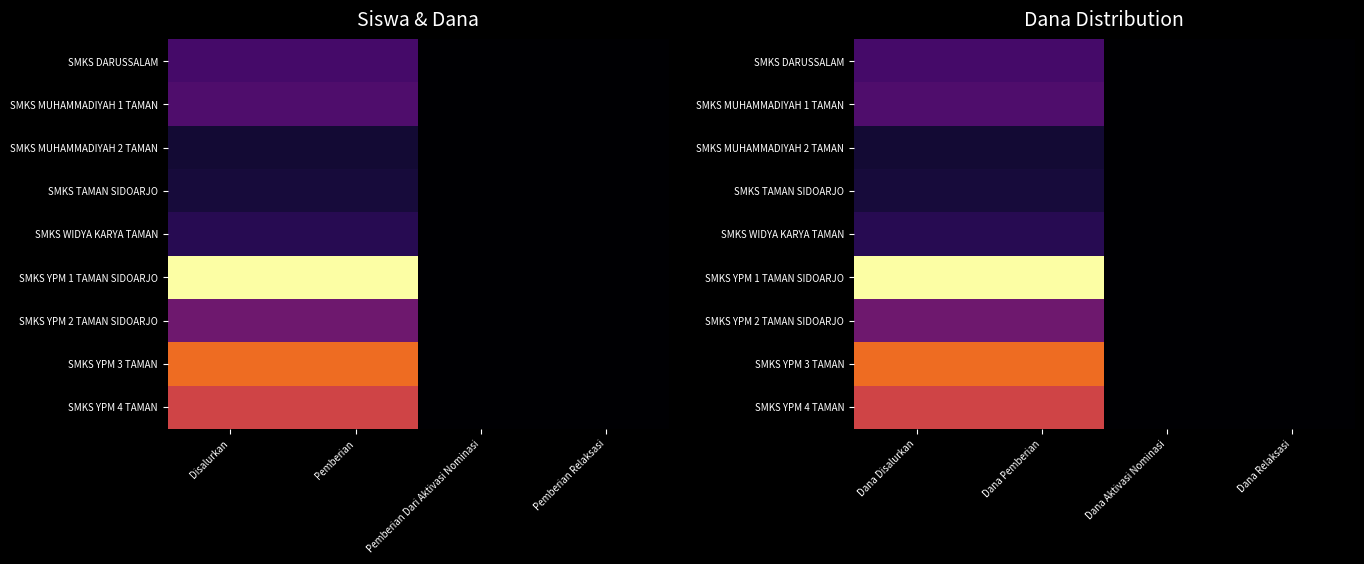

What is the difference between the maximum and minimum values in the SMKS YPM 1 TAMAN SIDOARJO series?

69300000